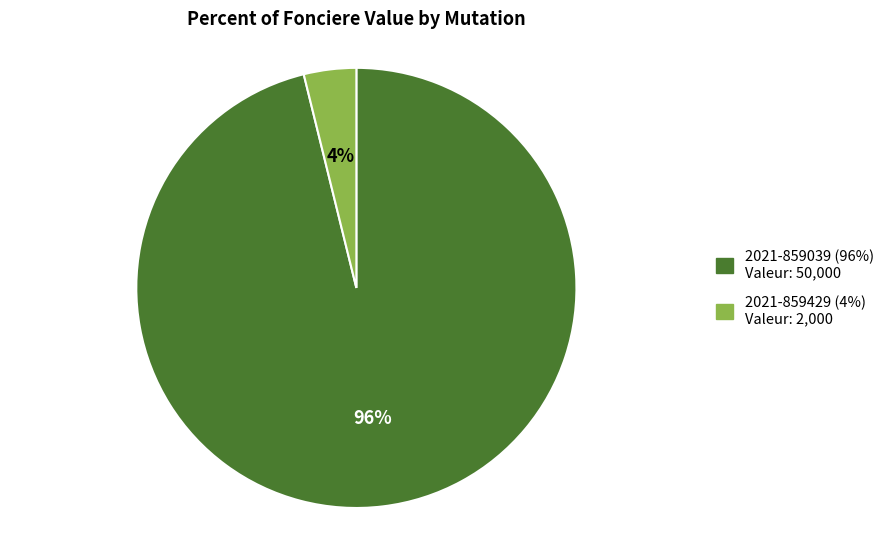

To the nearest percent, what is the average slice percentage?

50%